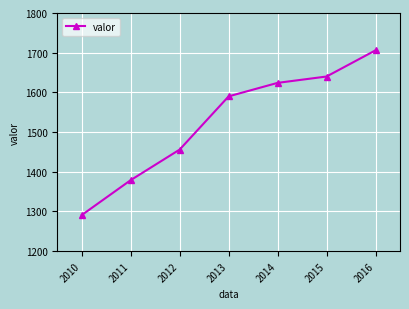

Rank the categories by value from lowest to highest.

2010, 2011, 2012, 2013, 2014, 2015, 2016